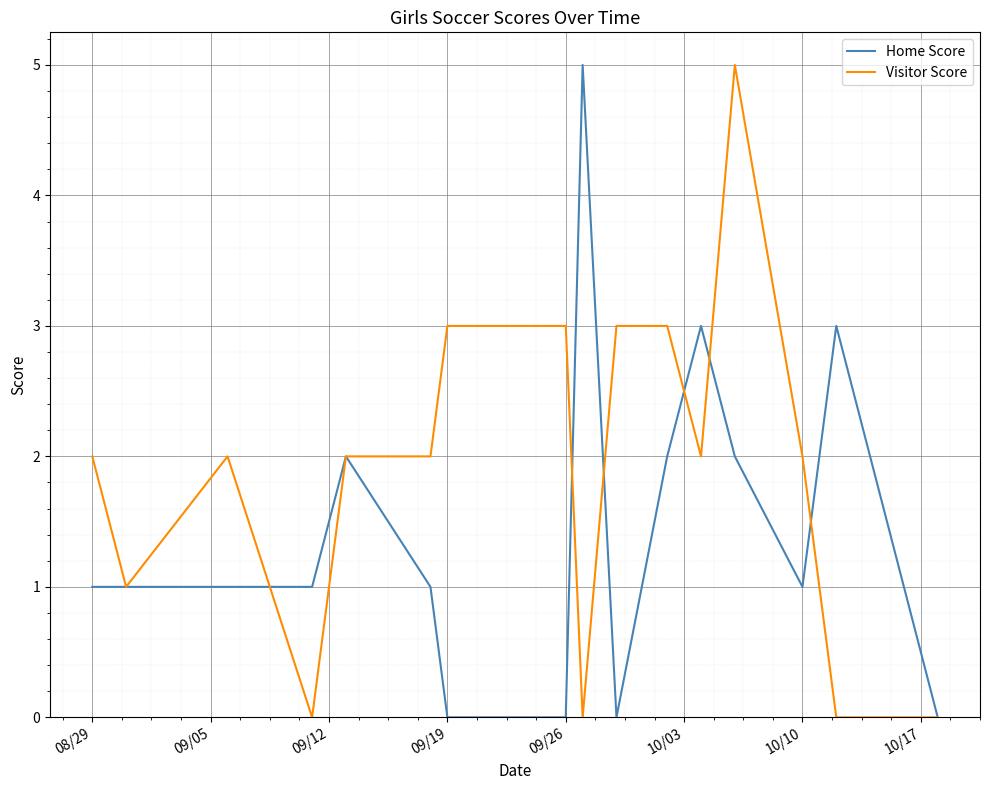

True or false: Visitor Score has more than 0 interior local peaks.

True